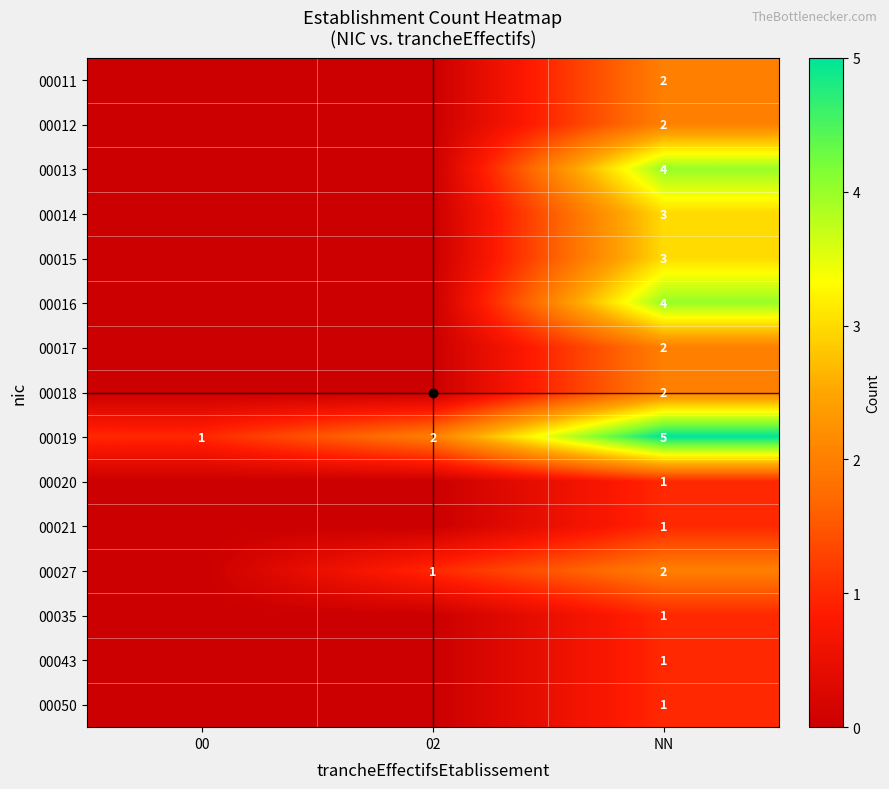

At which category is the sum across all series the highest?

NN